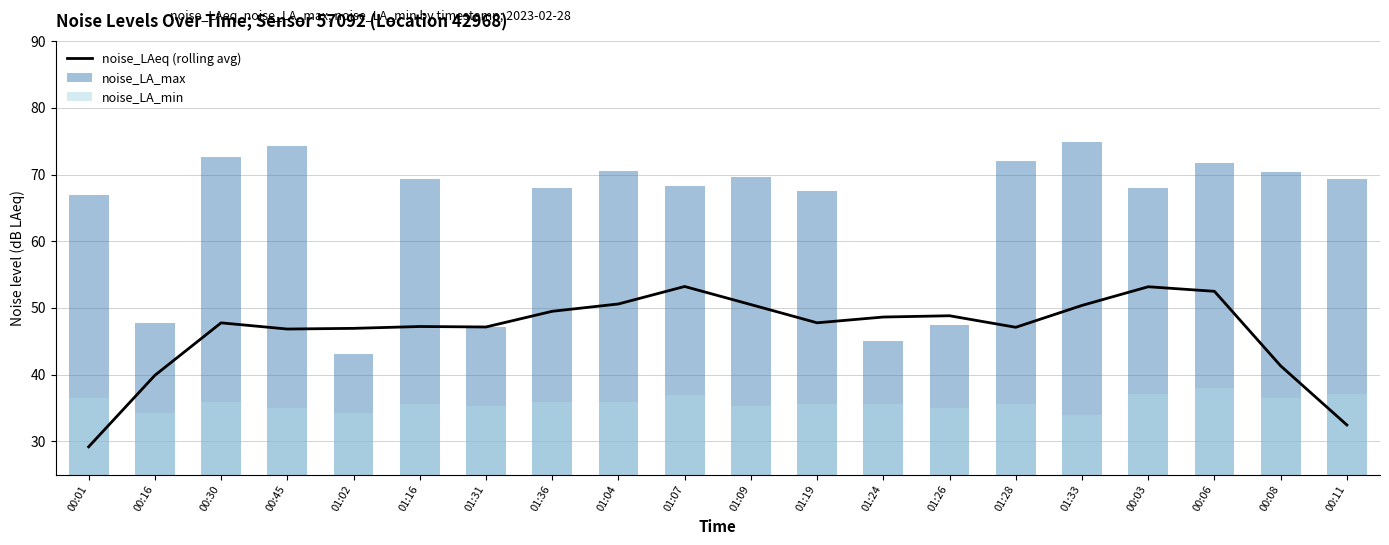

What is the difference between the noise_LA_max values at 01:36 and 00:01?

1.0